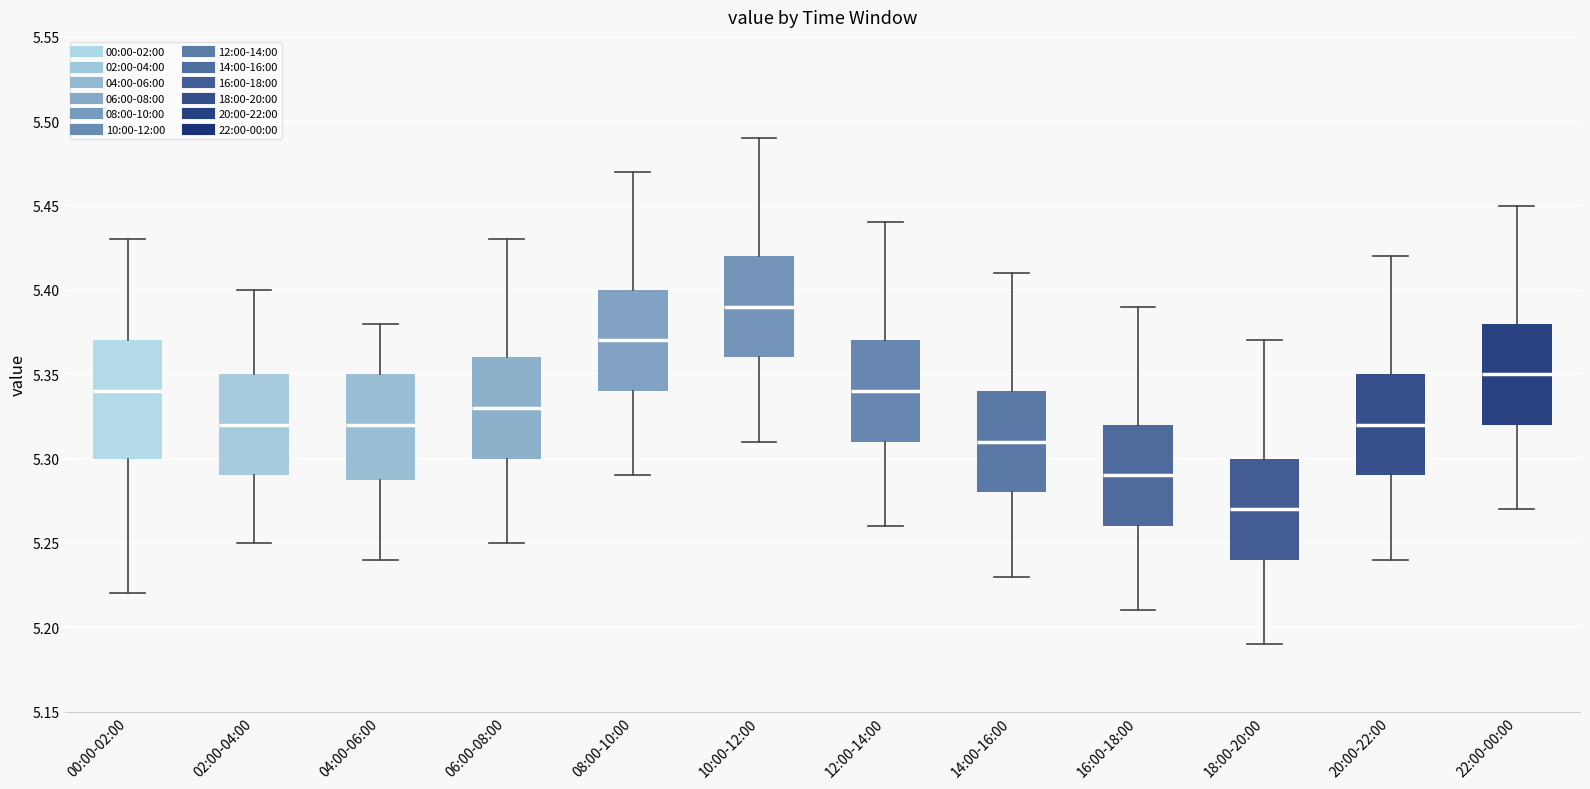

Reading left to right, transcribe this box plot: for each box, give where its median line is, the range the box spans, and where its two whiskers end, as read against the y-axis. The values are not printed on the chart, so give them approximately, as read against the axis.

00:00-02:00: median 5.34, box 5.30 to 5.37, whiskers 5.22 to 5.43
02:00-04:00: median 5.32, box 5.29 to 5.35, whiskers 5.25 to 5.40
04:00-06:00: median 5.32, box 5.29 to 5.35, whiskers 5.24 to 5.38
06:00-08:00: median 5.33, box 5.30 to 5.36, whiskers 5.25 to 5.43
08:00-10:00: median 5.37, box 5.34 to 5.40, whiskers 5.29 to 5.47
10:00-12:00: median 5.39, box 5.36 to 5.42, whiskers 5.31 to 5.49
12:00-14:00: median 5.34, box 5.31 to 5.37, whiskers 5.26 to 5.44
14:00-16:00: median 5.31, box 5.28 to 5.34, whiskers 5.23 to 5.41
16:00-18:00: median 5.29, box 5.26 to 5.32, whiskers 5.21 to 5.39
18:00-20:00: median 5.27, box 5.24 to 5.30, whiskers 5.19 to 5.37
20:00-22:00: median 5.32, box 5.29 to 5.35, whiskers 5.24 to 5.42
22:00-00:00: median 5.35, box 5.32 to 5.38, whiskers 5.27 to 5.45